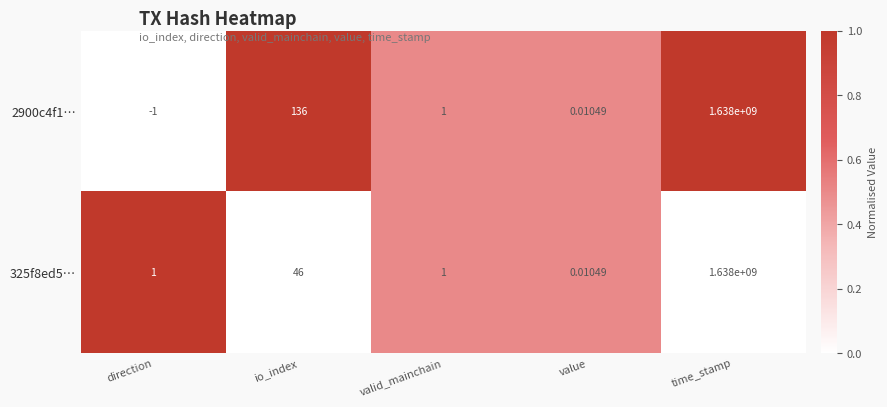

At which category is the sum across all series the highest?

time_stamp